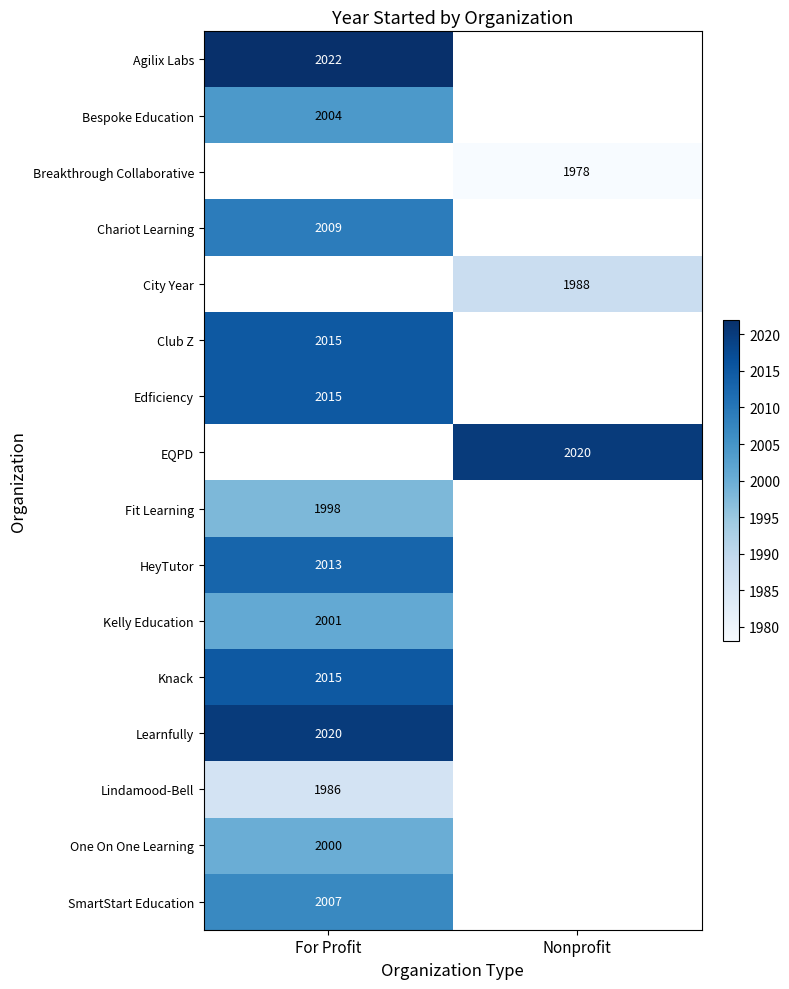

Where is HeyTutor nearest to the value 2013?

For Profit